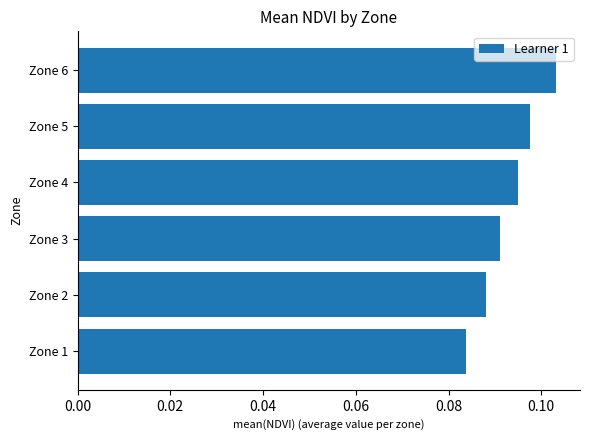

How many bars are there in total?

6